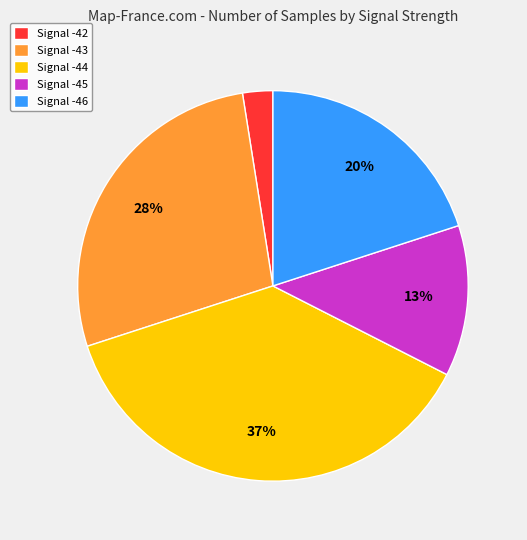

How many segments does this pie chart have?

5